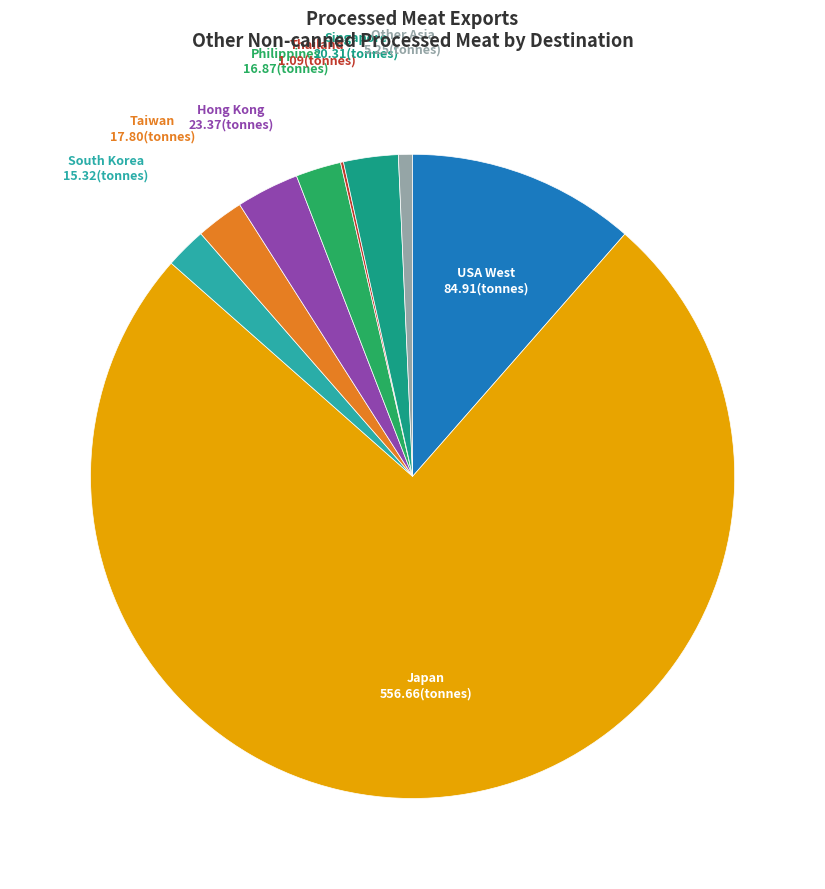

Is there any slice that represents more than half of the pie?

Yes